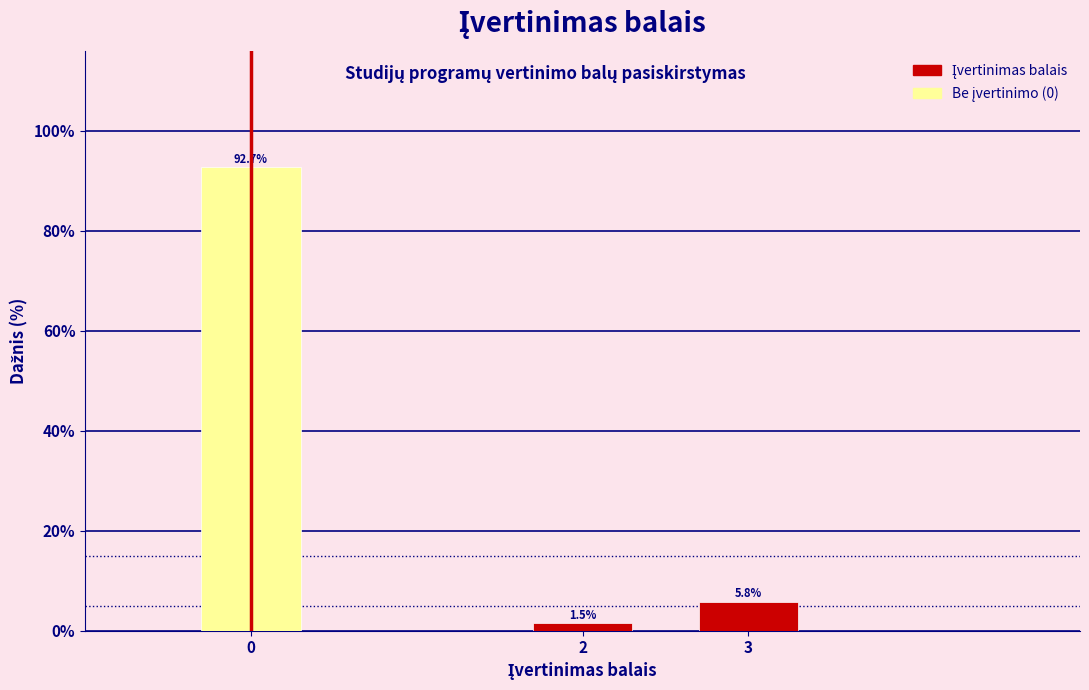

Reading right to left, what are all the values shown in this chart?

5.8	1.5	92.7